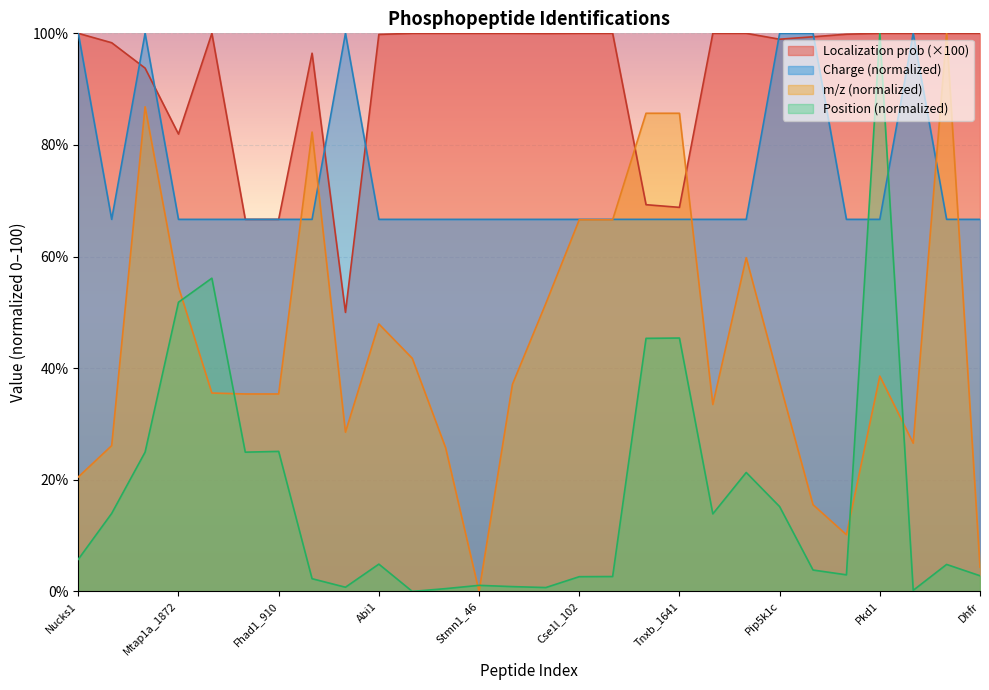

What is the sum of all Position values?

474.8